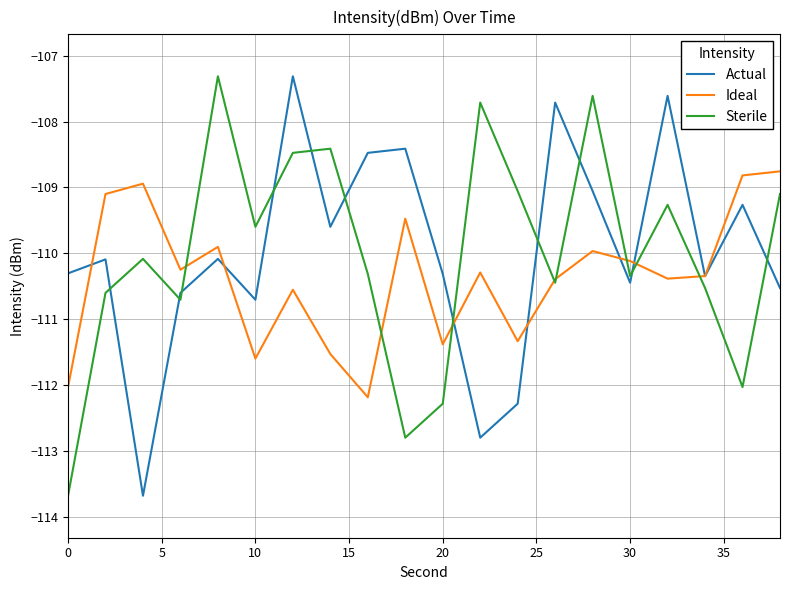

Is this an area chart (filled region under the line)?

No